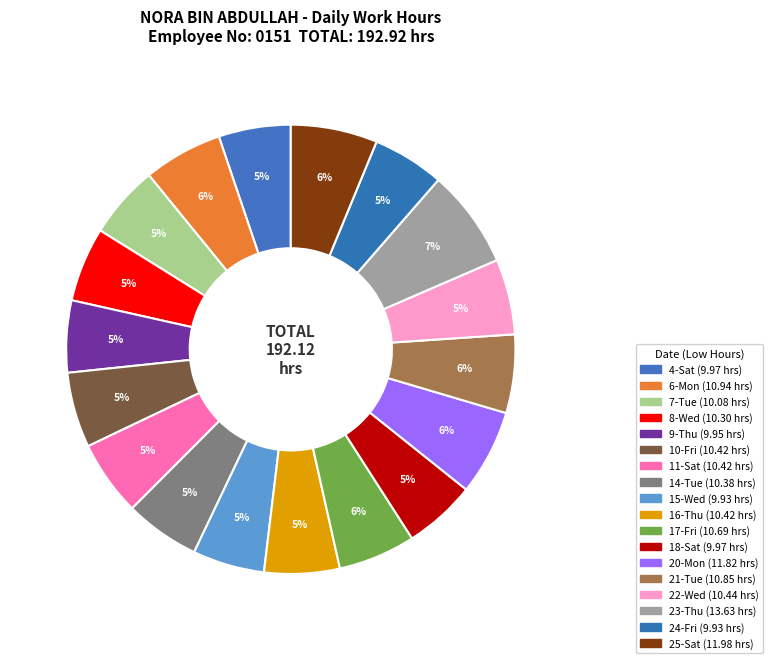

To the nearest percent, what portion does 21-Tue represent?

6%